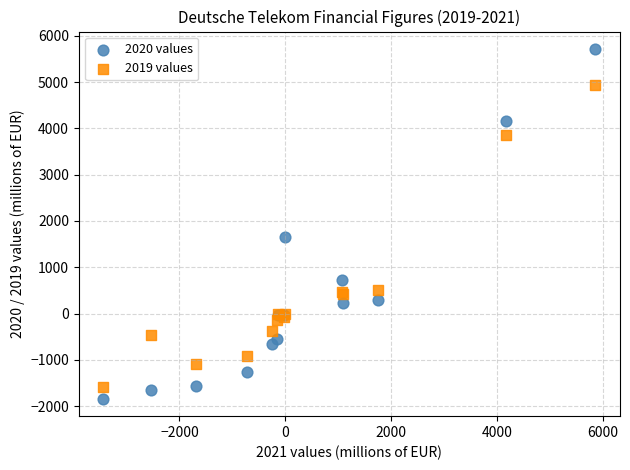

What is the X range (max minus min) for the scatter plot?

9299